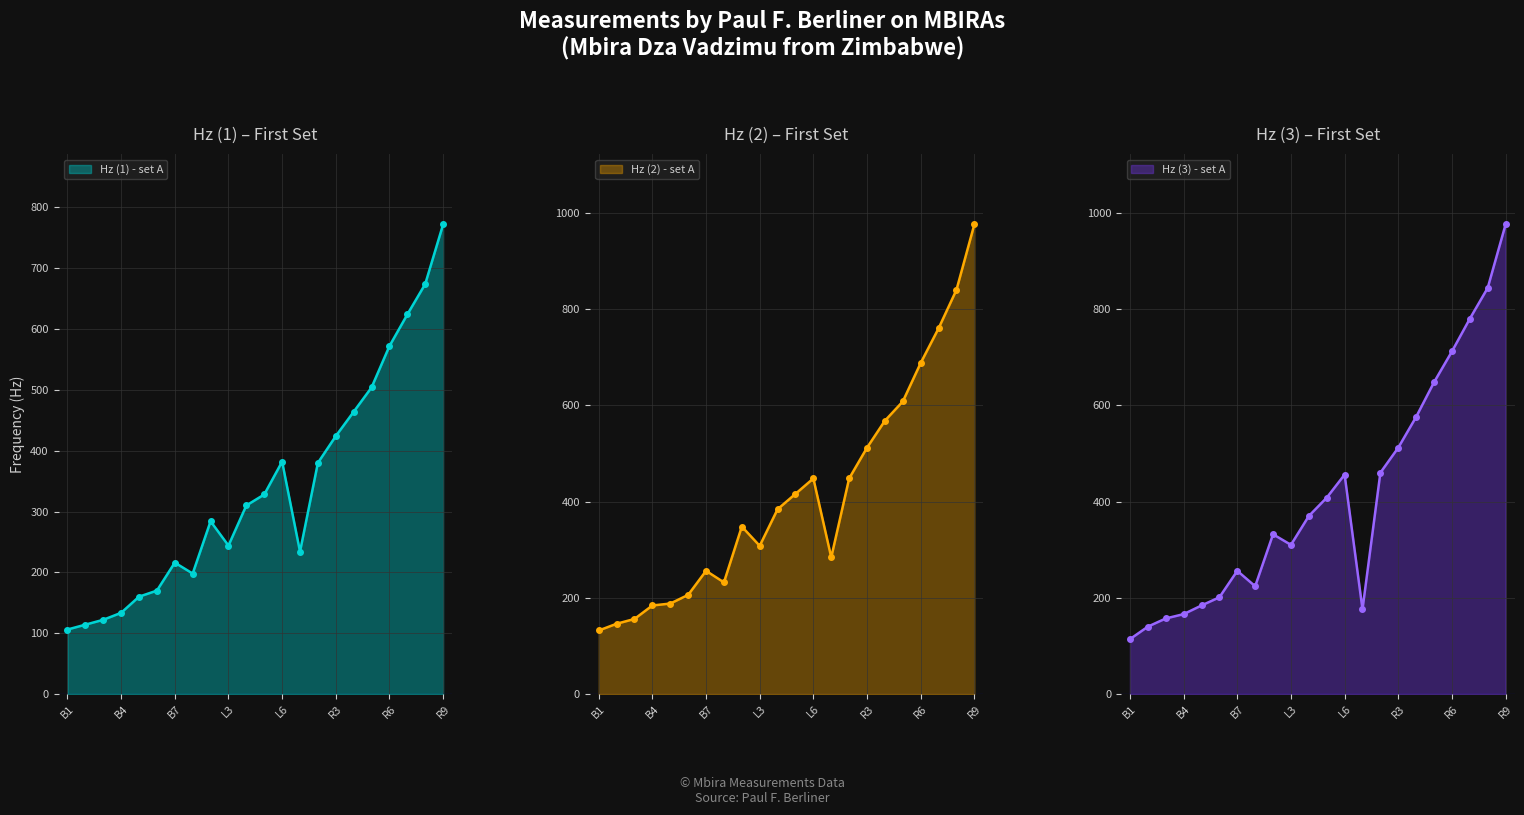

At which category does Hz (1) - set B reach its first local valley?

L1